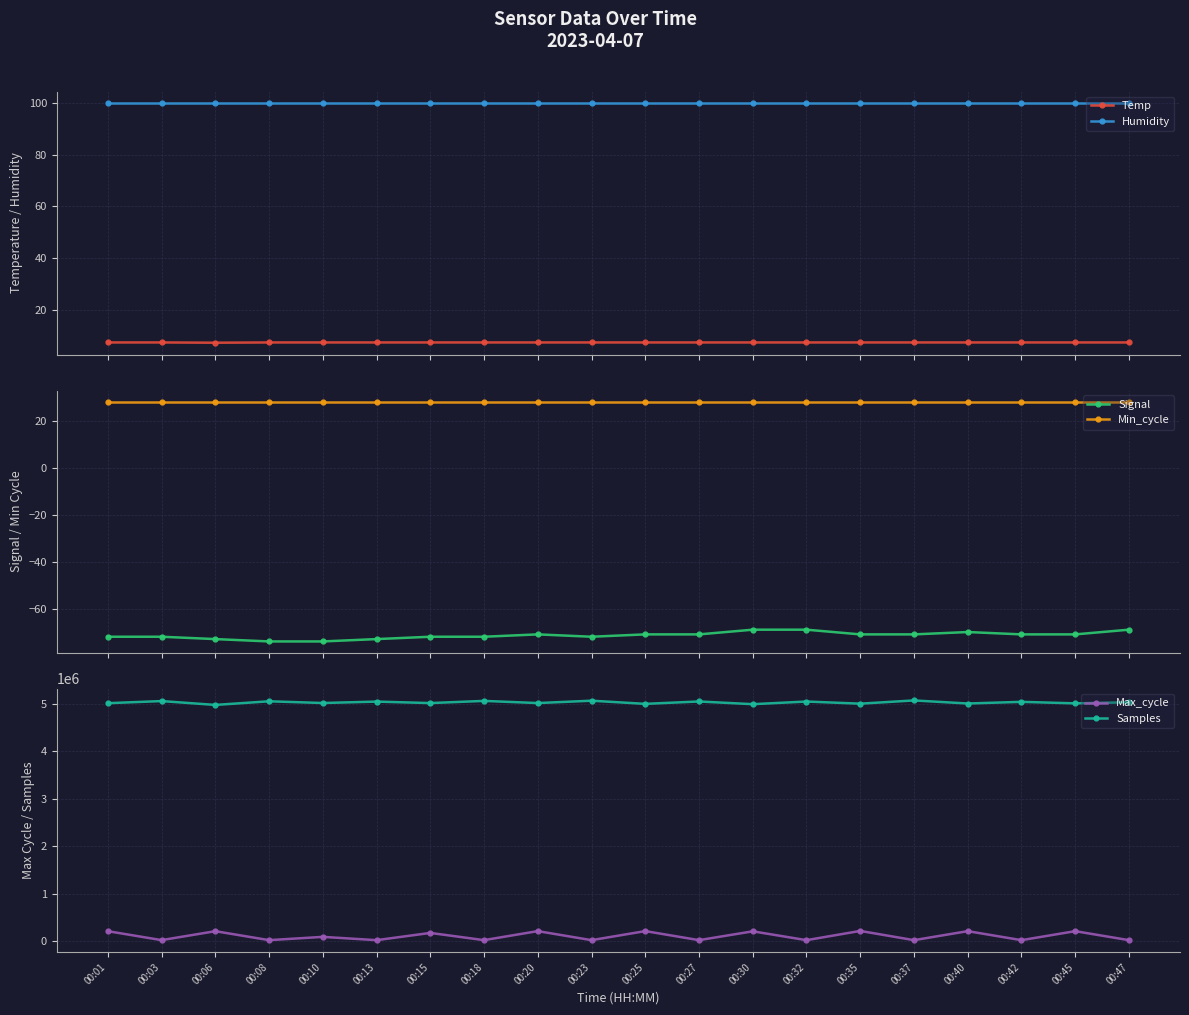

Which series has the largest total across all categories?

Samples